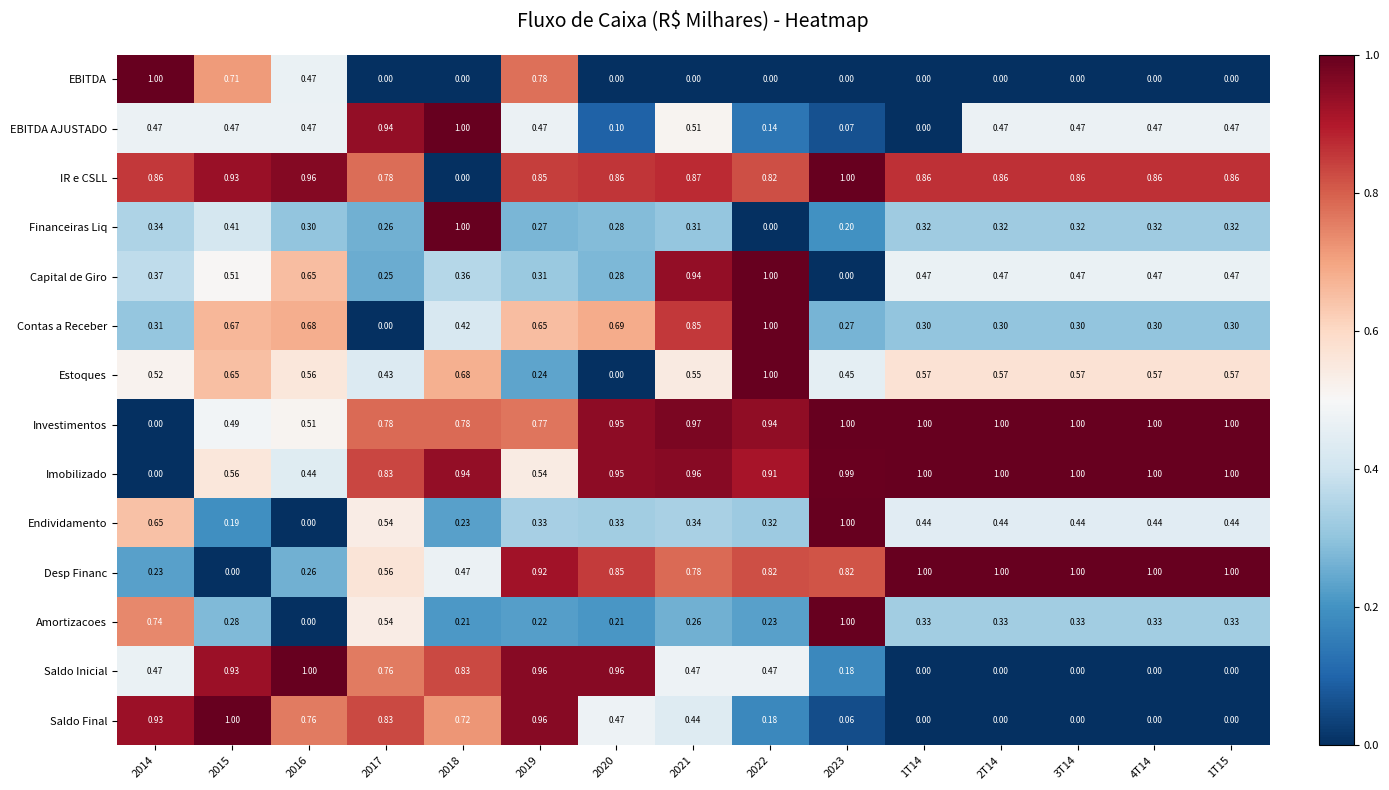

Which series changed the most between 2016 and 2019?

Desp Financ